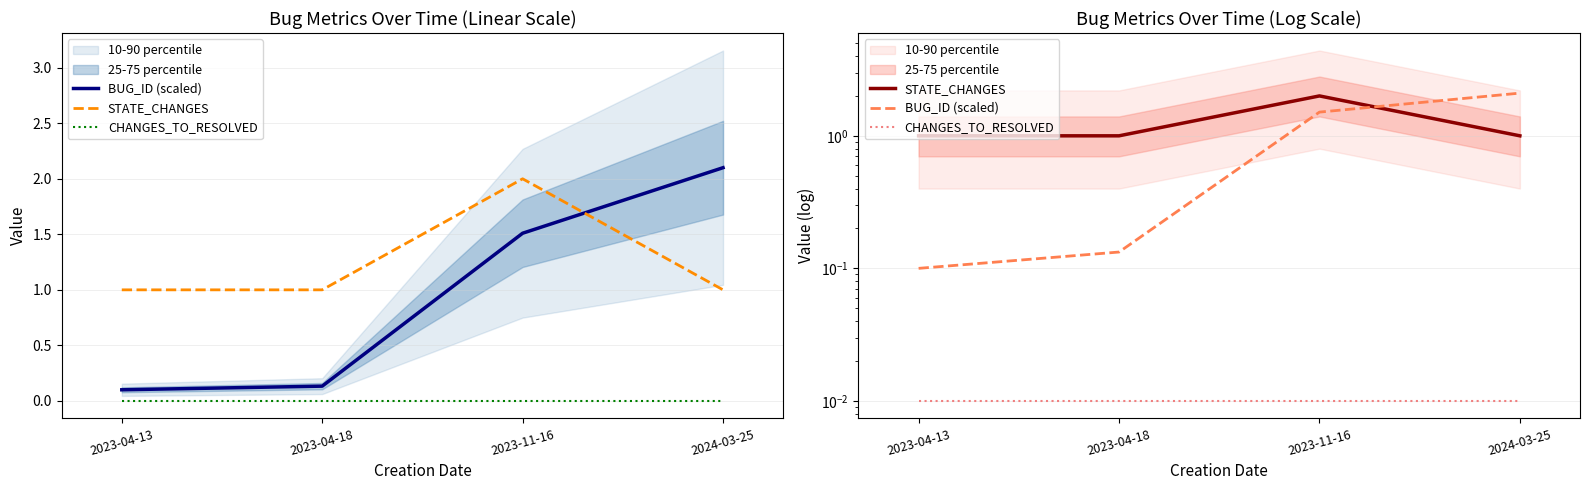

At which category does the chart reach its peak across all series?

2024-03-25